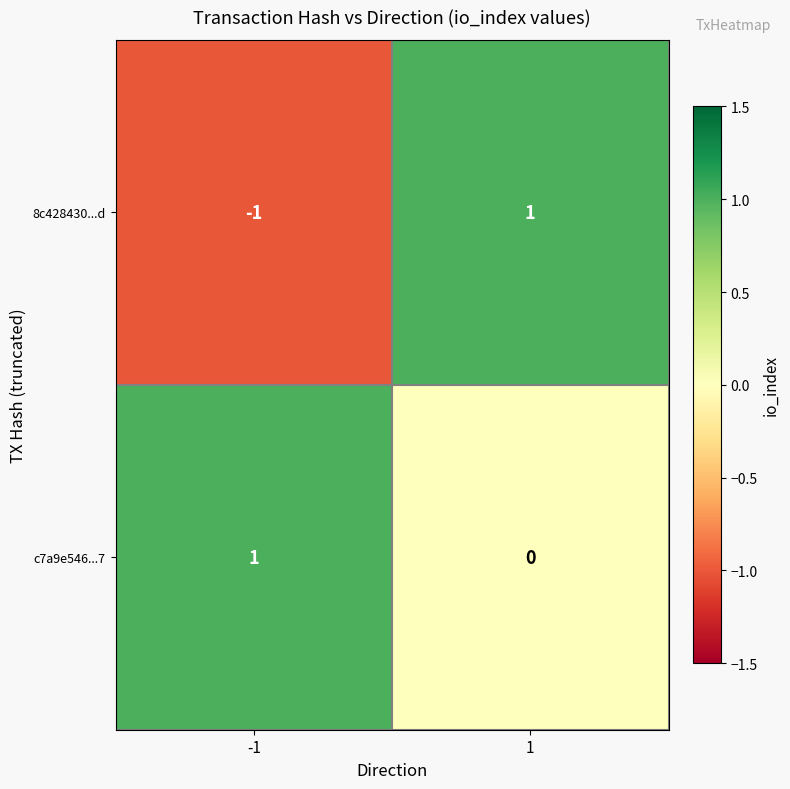

What is the maximum value shown in the chart?

1